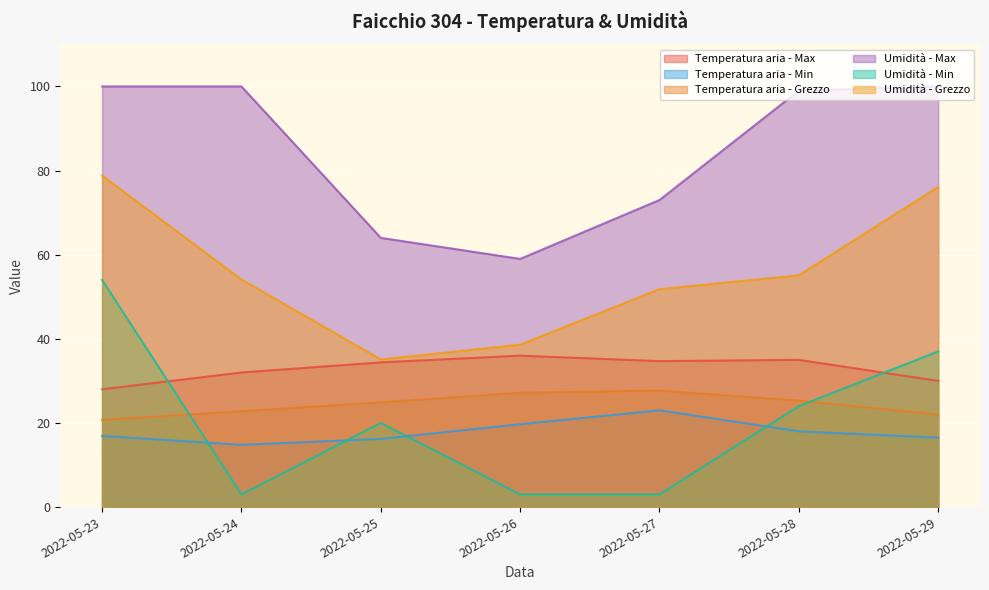

At which label does Temperatura aria - Grezzo reach its peak?

2022-05-27